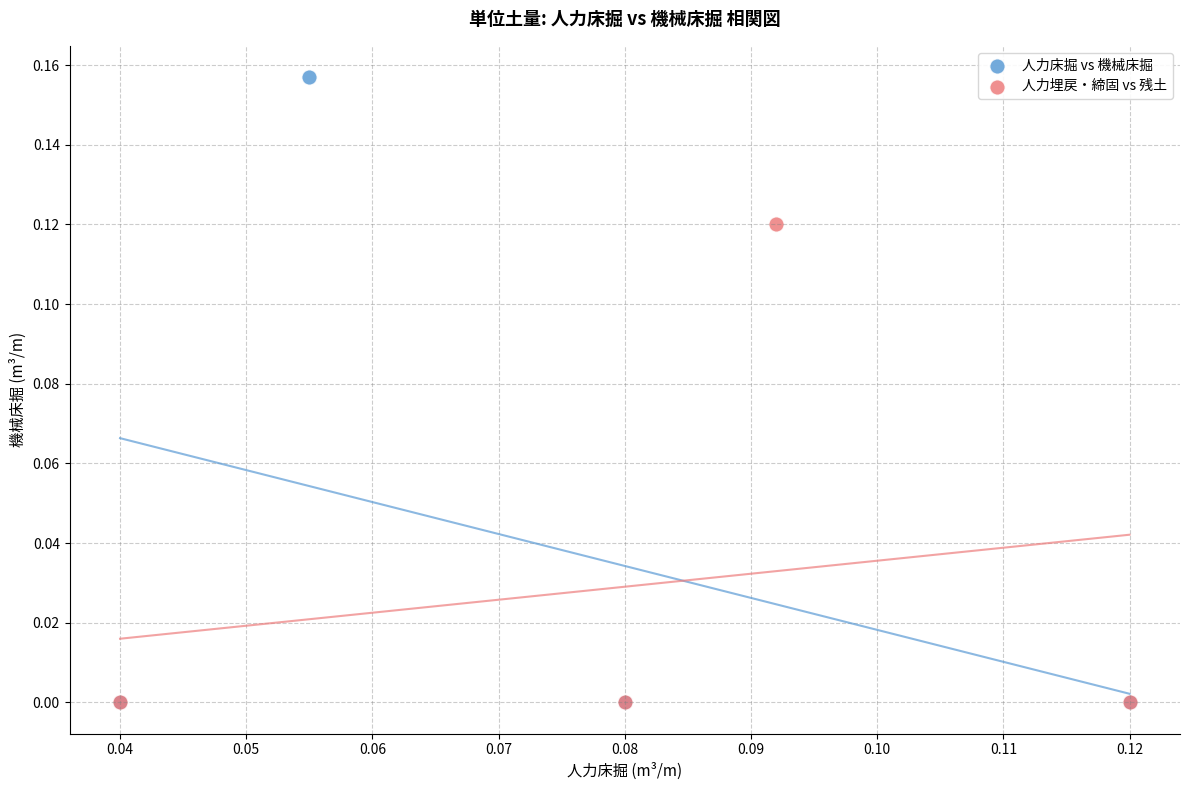

Which series contains the highest Y value?

人力床掘 vs 機械床掘